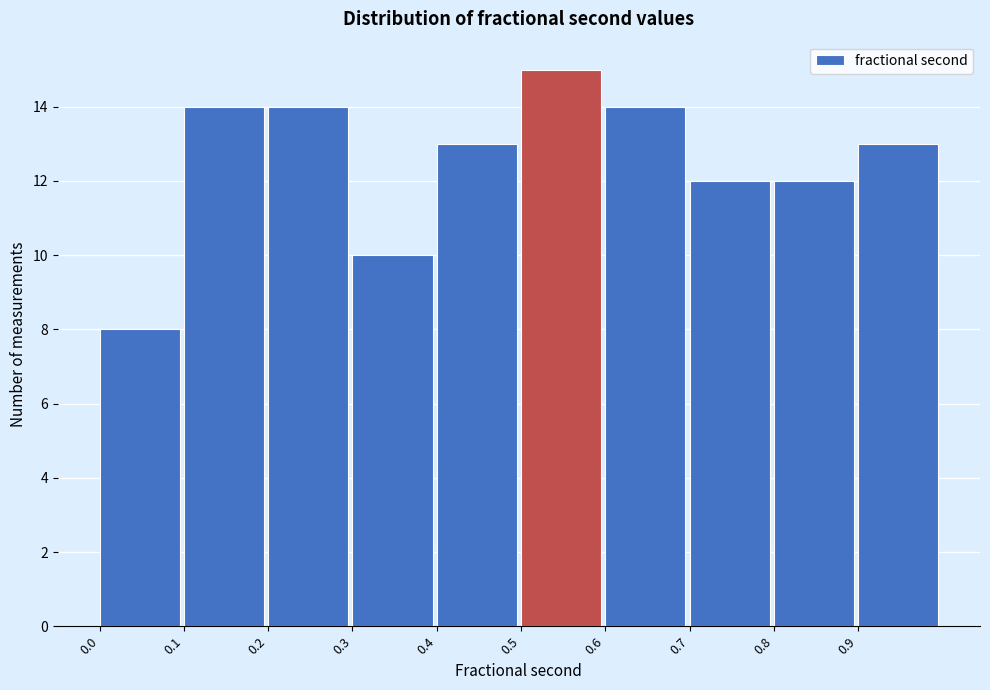

Reading left to right, transcribe this chart: for each bar, give the range it covers on the x-axis and its height. The values are not printed on the chart, so give them approximately, as read against the axis.

0.0 to 0.1: 8
0.1 to 0.2: 14
0.2 to 0.3: 14
0.3 to 0.4: 10
0.4 to 0.5: 13
0.5 to 0.6: 15
0.6 to 0.7: 14
0.7 to 0.8: 12
0.8 to 0.9: 12
0.9 to 1.0: 13